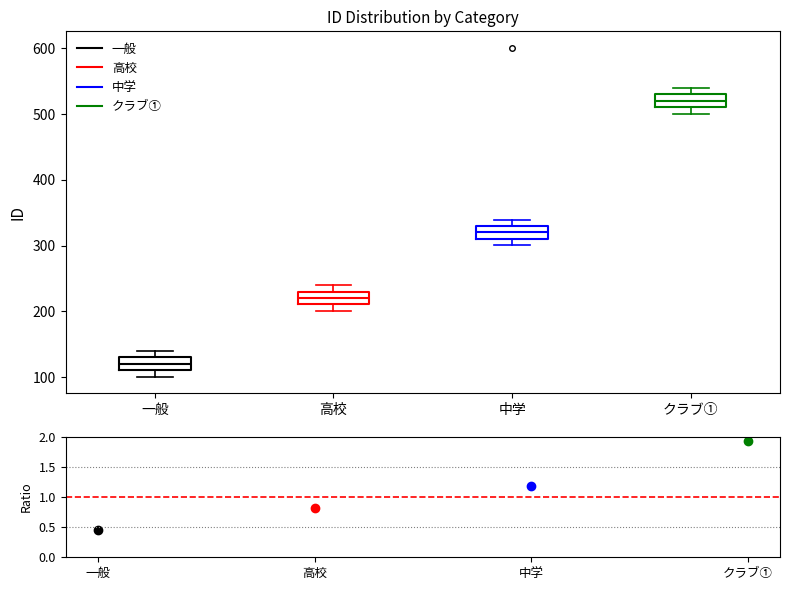

Which box has the lowest median line?

一般